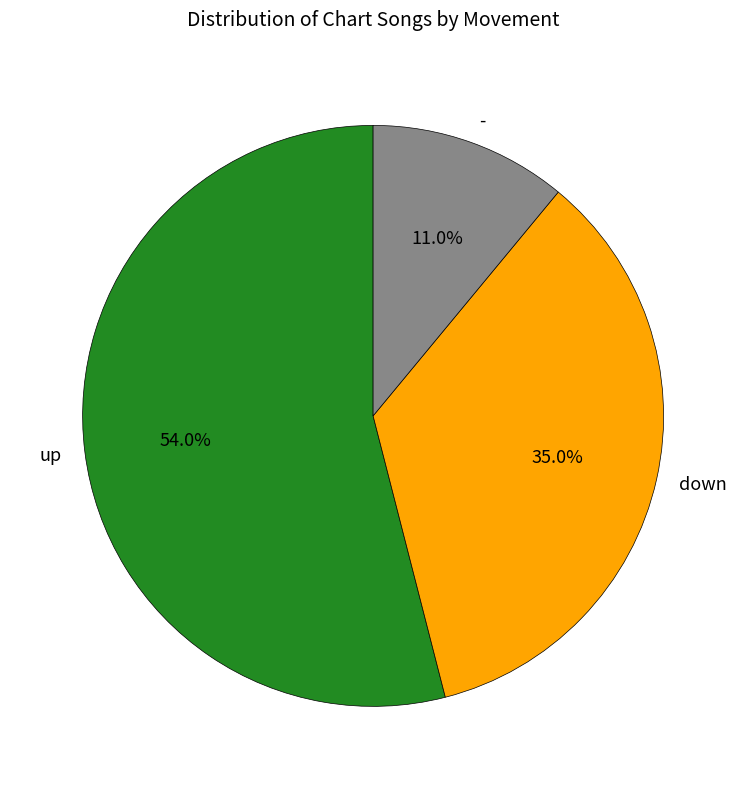

Count the number of slices in the pie.

3